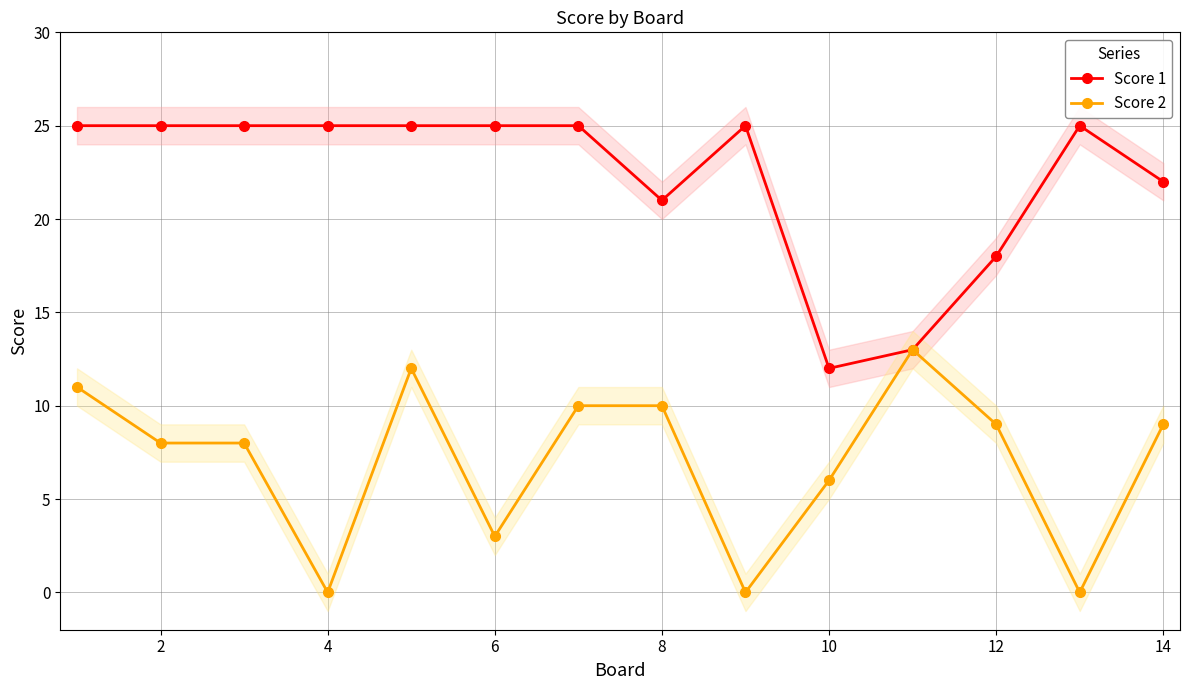

How many data points in Score 1 are less than 25?

5